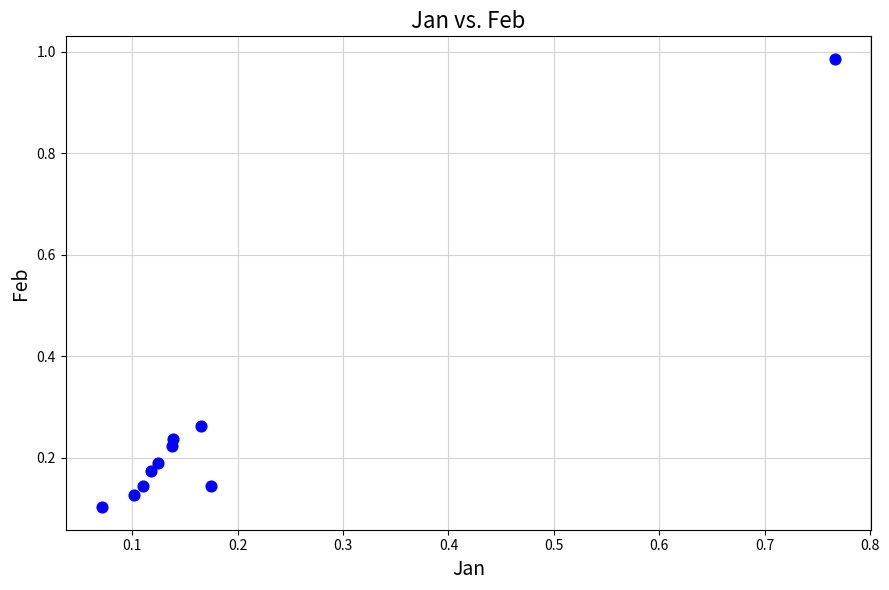

What is the range of X values (max minus min)?

0.7